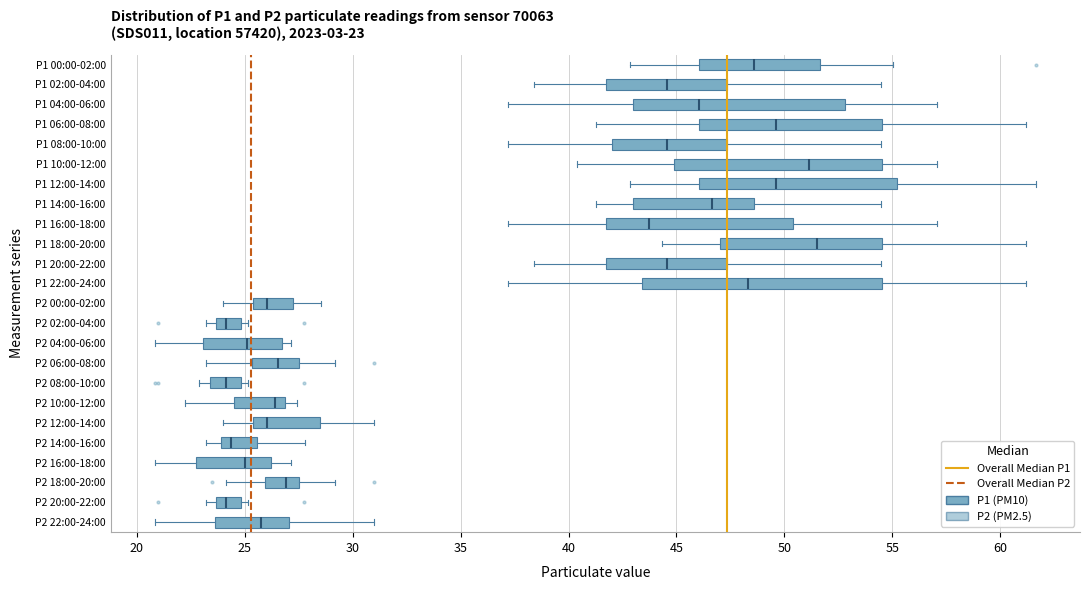

Which box is the widest, from its left edge to its right edge?

P1 22:00-24:00